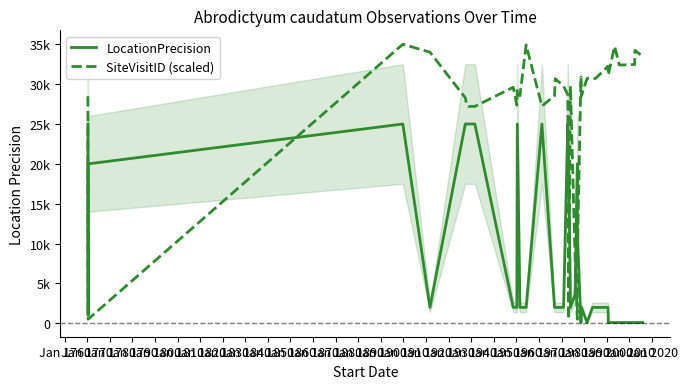

The value of LocationPrecision at Jan 2020 is 100.0. True or false?

True